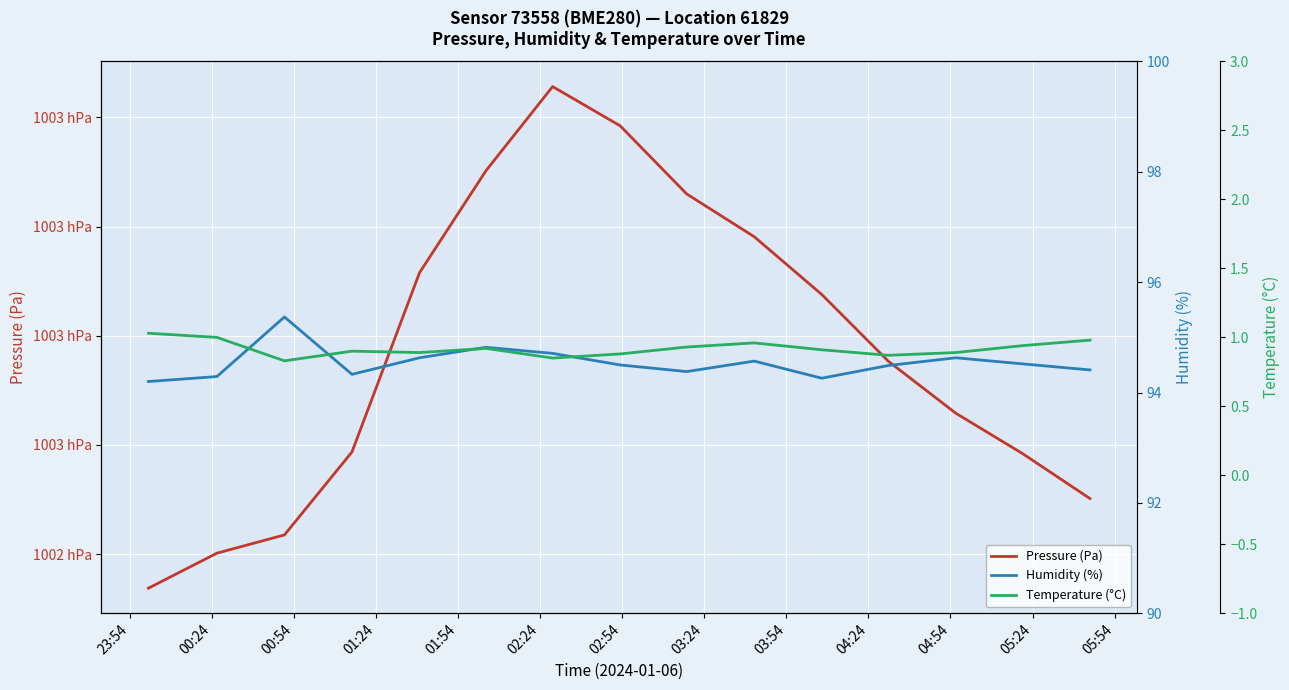

What is the average value of the Humidity (%) series?

94.5